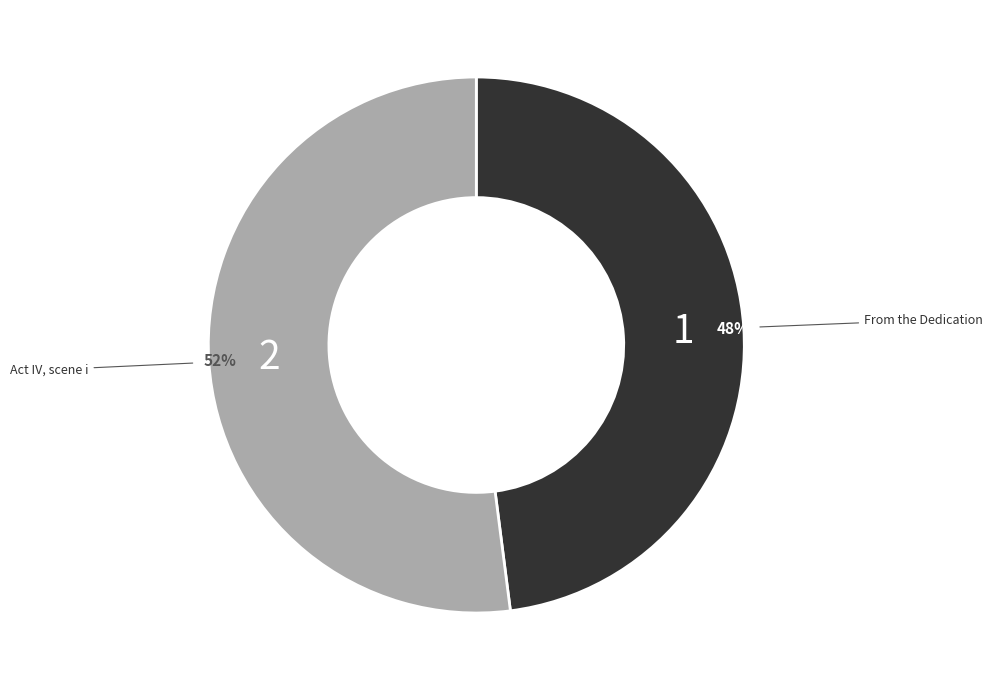

Is there a majority slice in this chart?

Yes